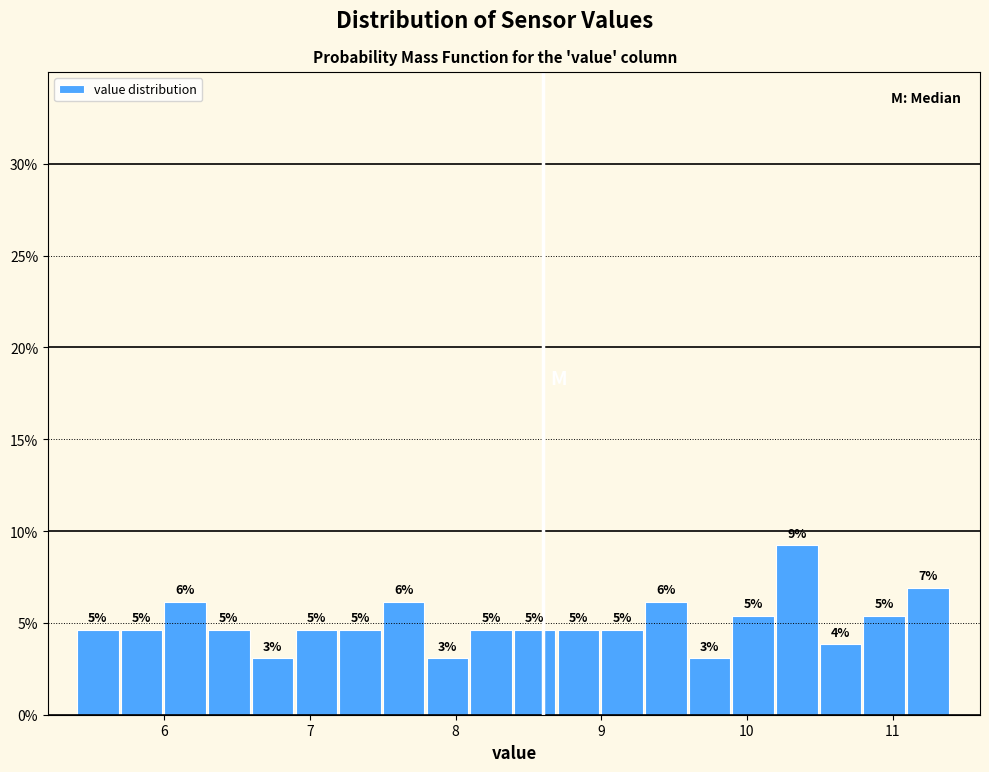

Around what value on the x-axis is the tallest bar? Give the approximate position of its centre, as read against the axis.

10.3